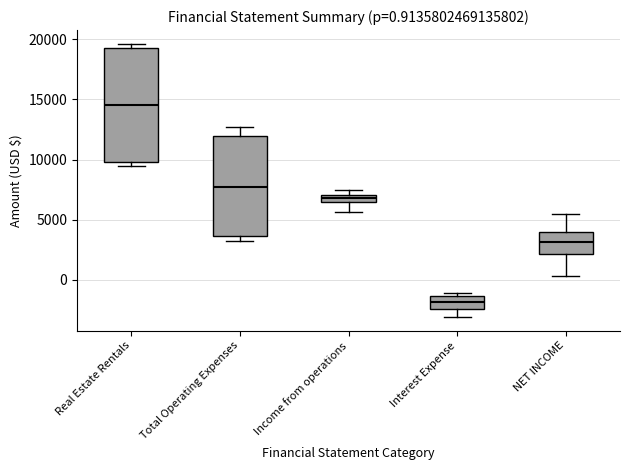

Comparing the boxes themselves (not the whiskers), which one is the tallest?

Real Estate Rentals